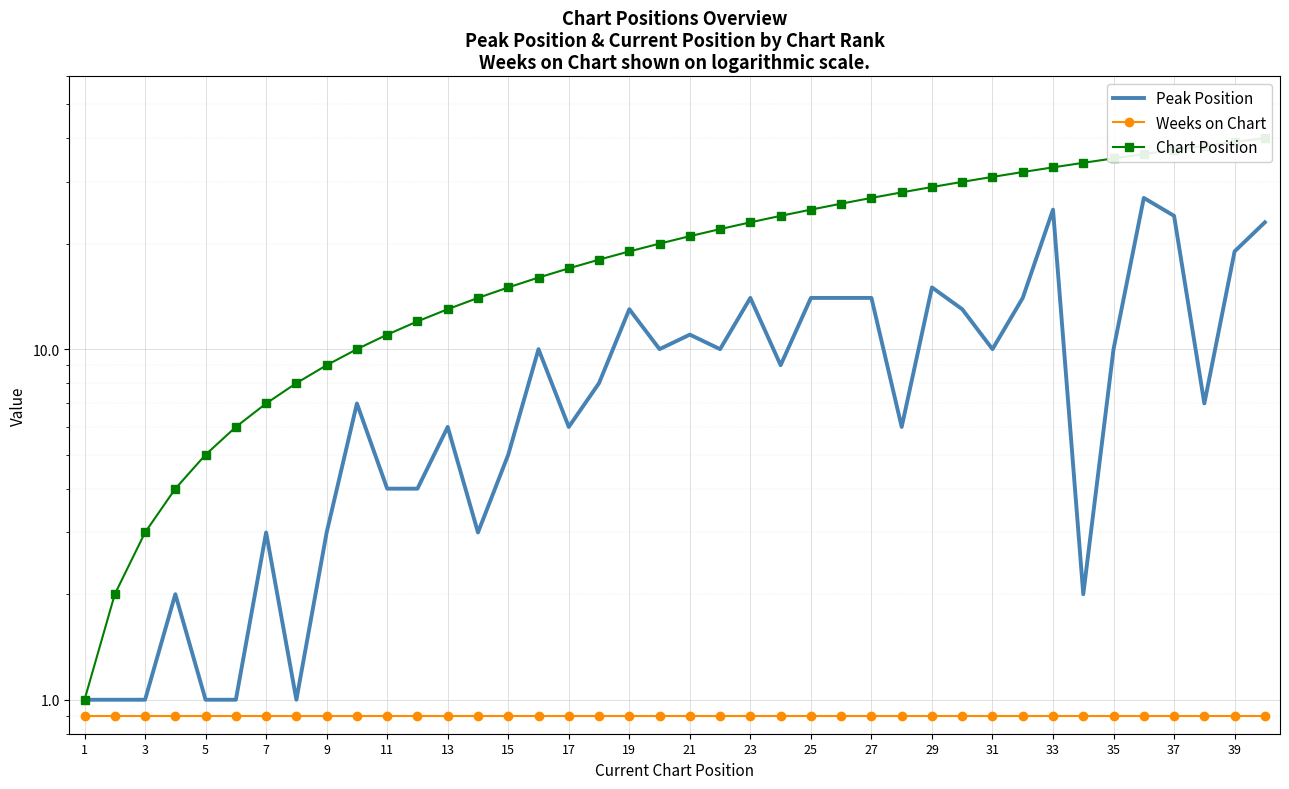

How many categories are shown in the chart?

40